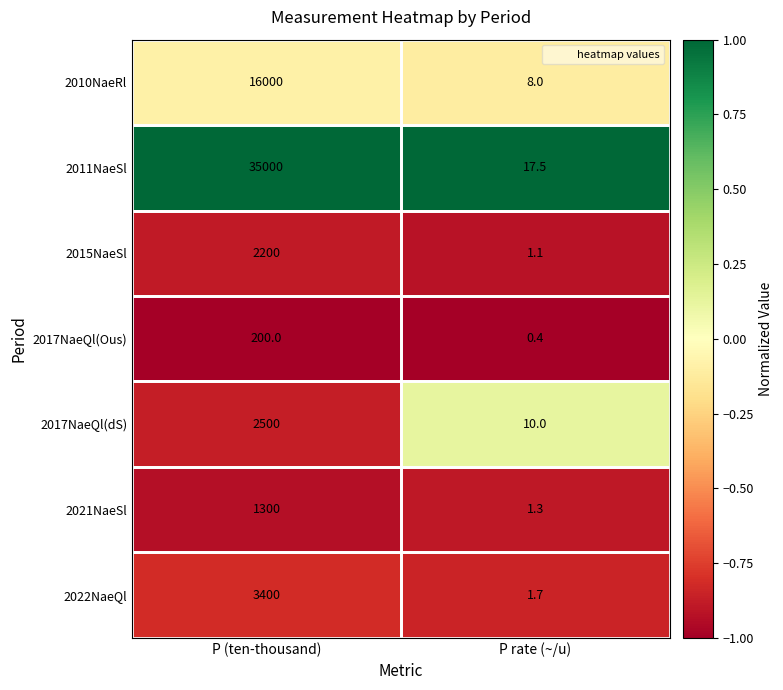

What is the average value of the 2017NaeQl(Ous) series?

100.2